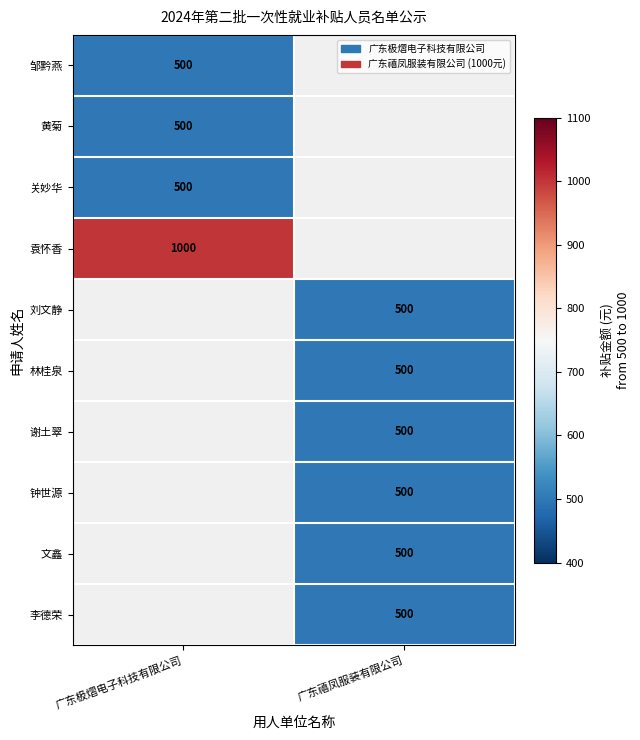

Is the value of 谢土翠 at 广东禧凤服装有限公司 greater than the value of 关妙华 at 广东极熠电子科技有限公司?

No